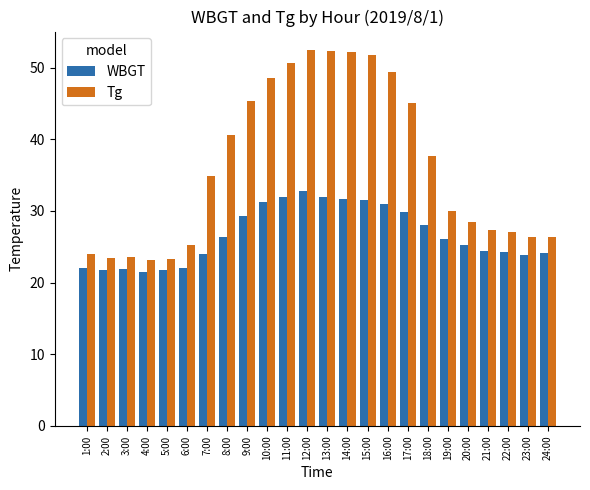

Rank the series at 17:00 from lowest to highest value.

WBGT, Tg